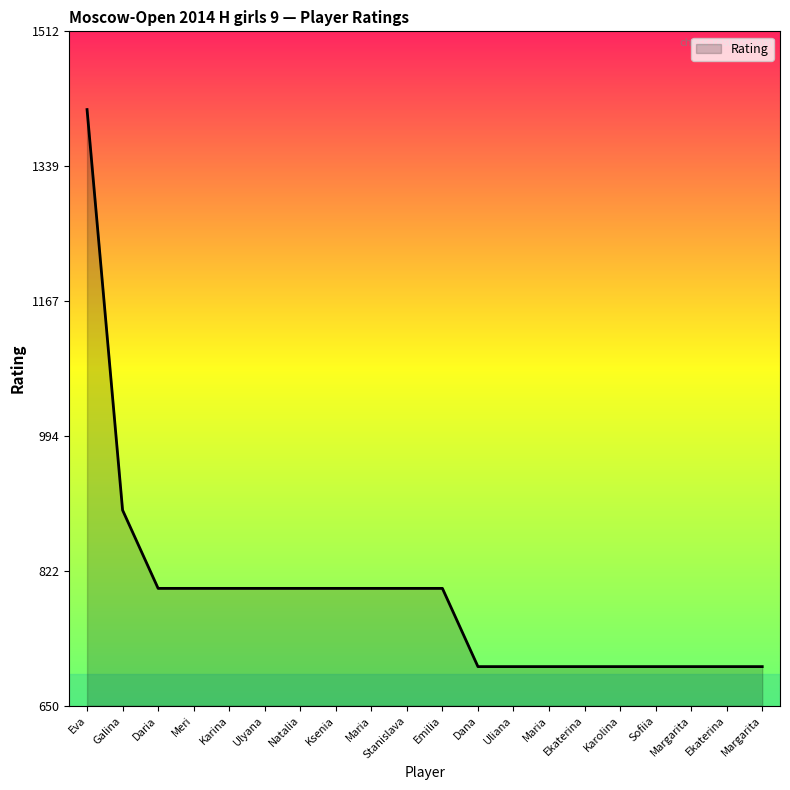

How many lines are shown in the chart?

1